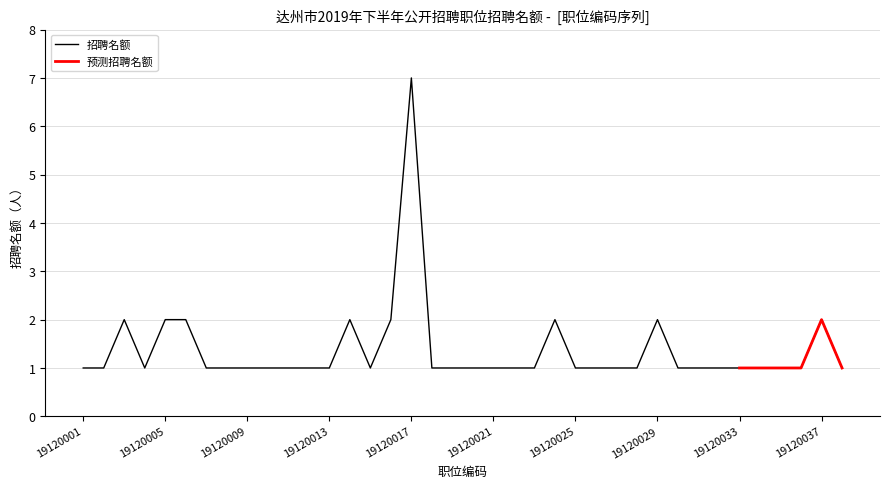

At which label is the value closest to 4?

19120003